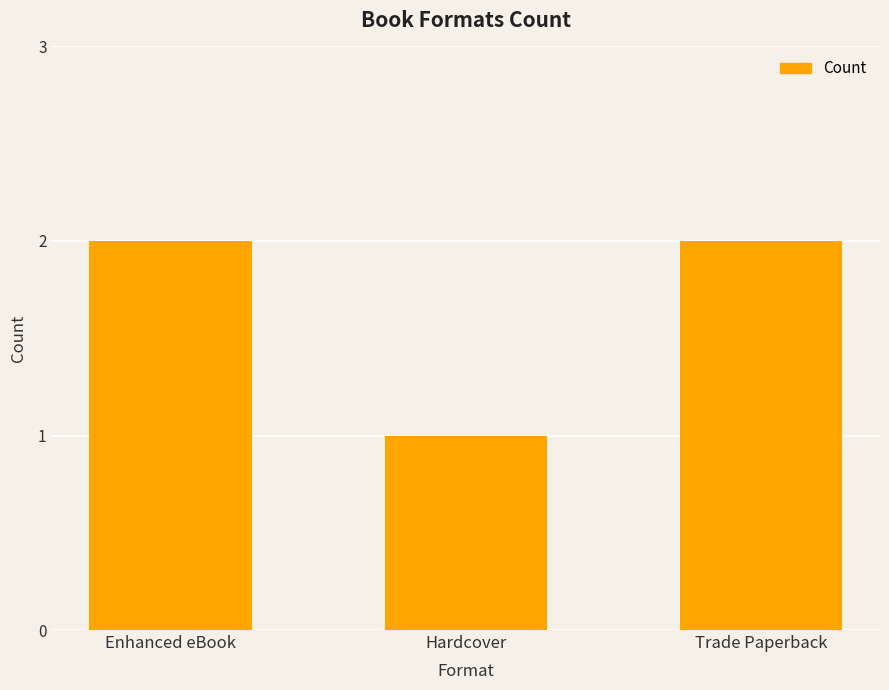

What is the sum of all values?

5